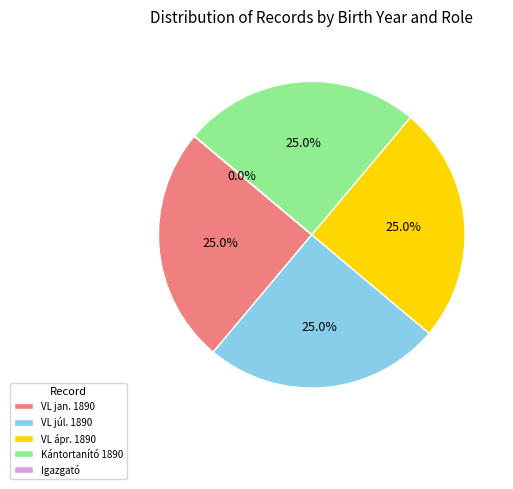

Does VL jan. 1890 represent more than half of the total?

No